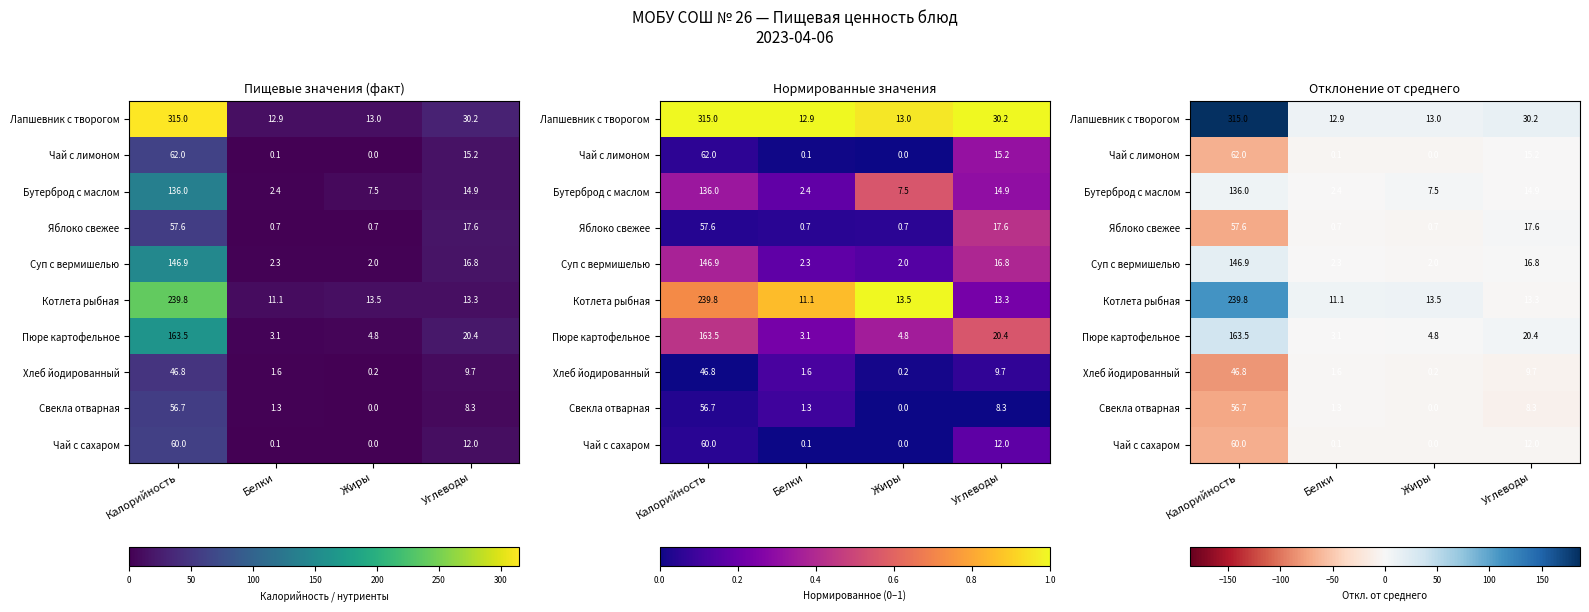

True or false: Чай с лимоном has a value of -4.2 at Жиры.

True